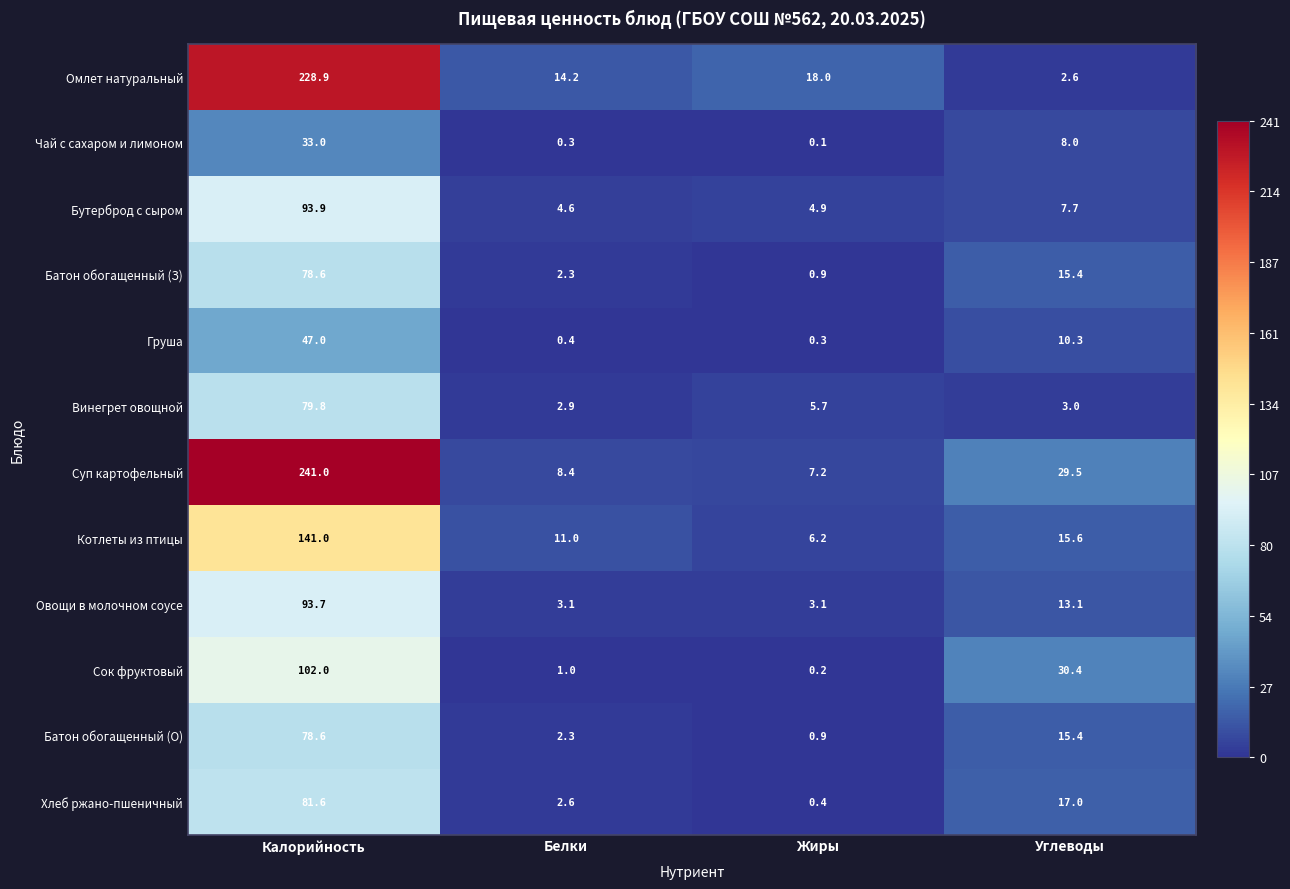

Which label corresponds to the smallest value in the chart?

Жиры